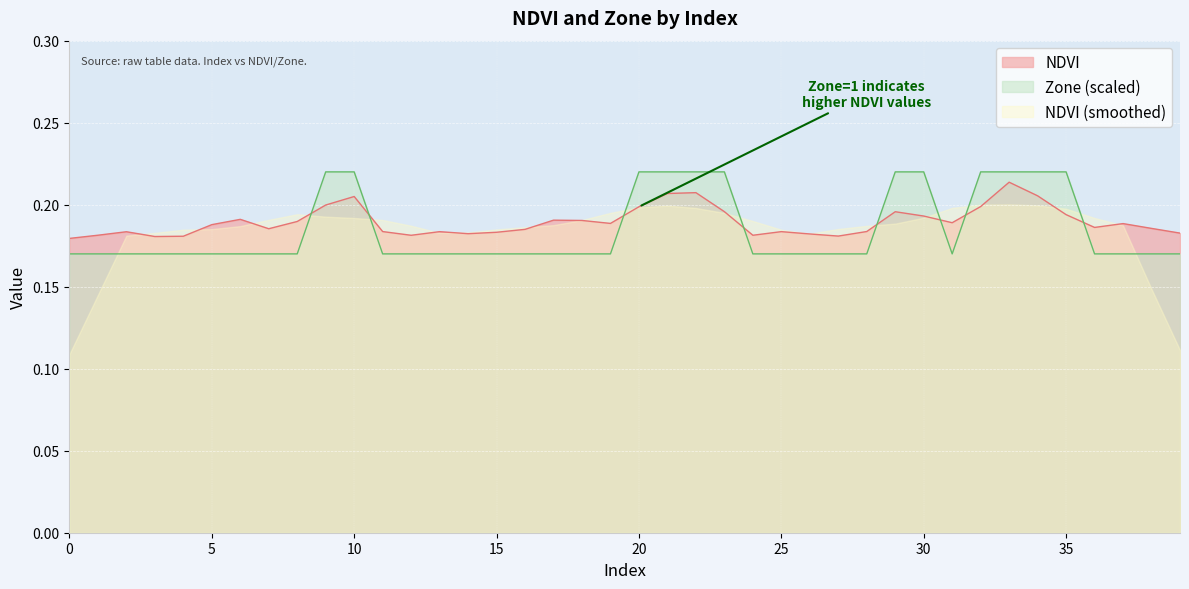

Count the NDVI values in the range 0 to 1.

40